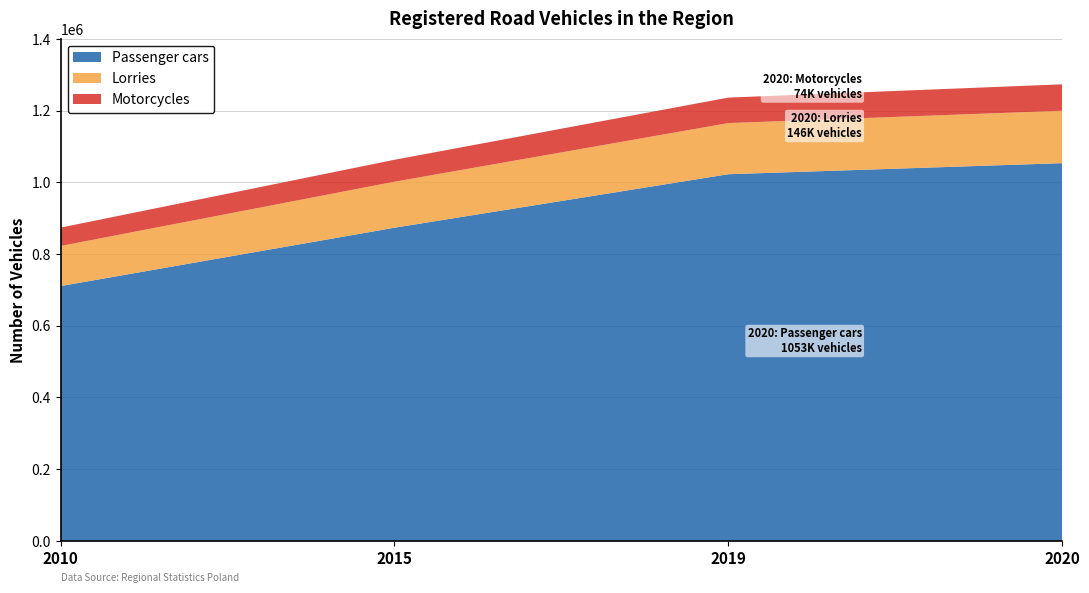

Reading left to right, what are all the values shown in this chart?

Passenger cars: 710603	873351	1022540	1053392
Lorries: 111860	128340	142661	146219
Motorcycles: 51143	61161	71049	73692